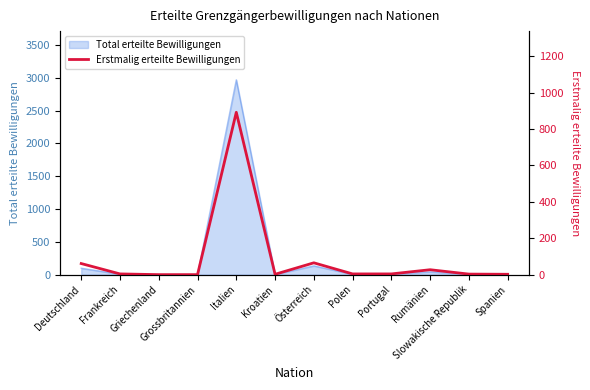

What is the change in value from Portugal to Slowakische Republik?

-1